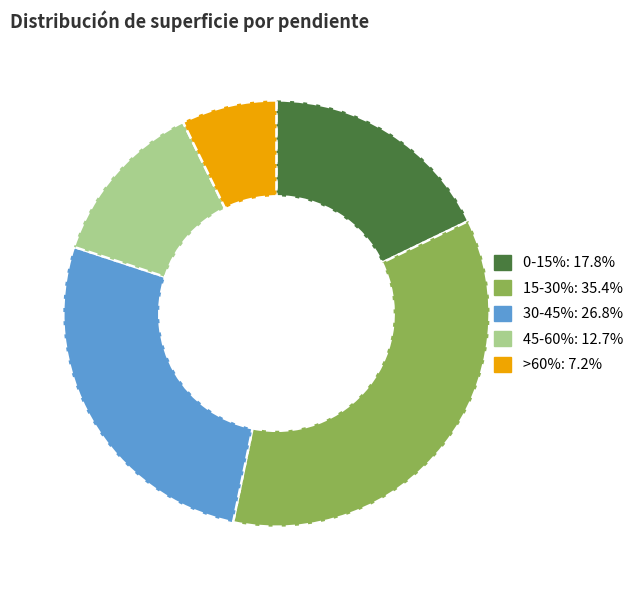

What is the ratio of the value at 0-15% to the value at 45-60%?

1.4